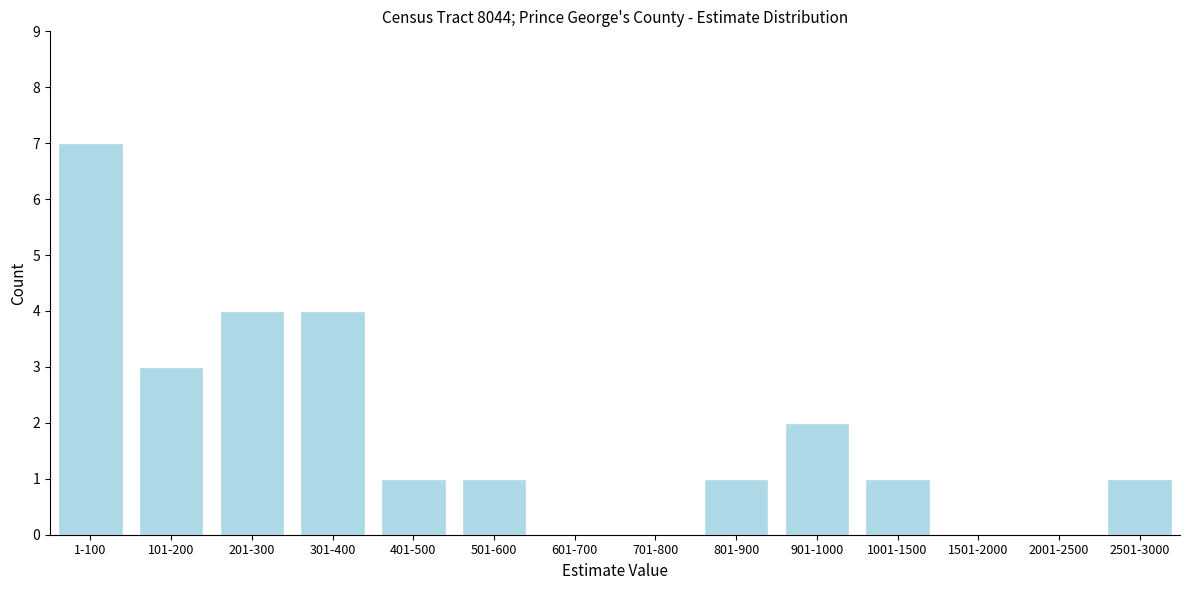

Reading left to right, what are all the values shown in this chart?

1-100=7	101-200=3	201-300=4	301-400=4	401-500=1	501-600=1	601-700=0	701-800=0	801-900=1	901-1000=2	1001-1500=1	1501-2000=0	2001-2500=0	2501-3000=1